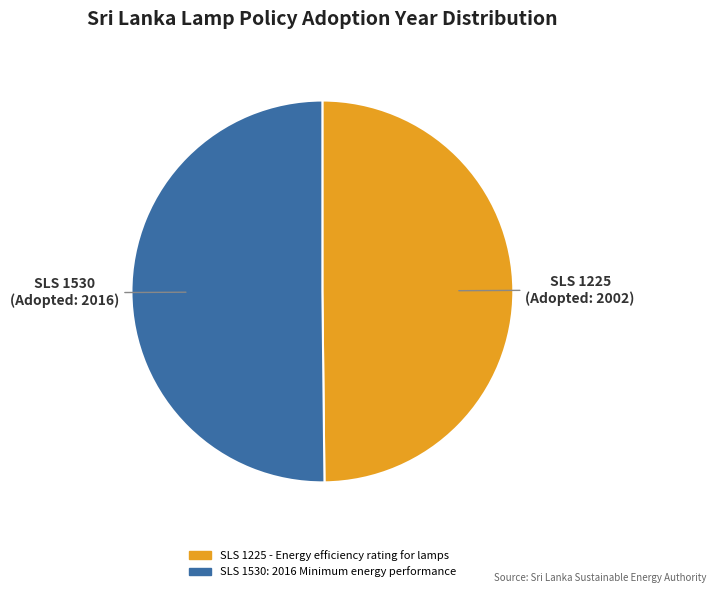

The SLS 1225 - Energy efficiency rating for lamps slice represents 50% of the pie. True or false?

True